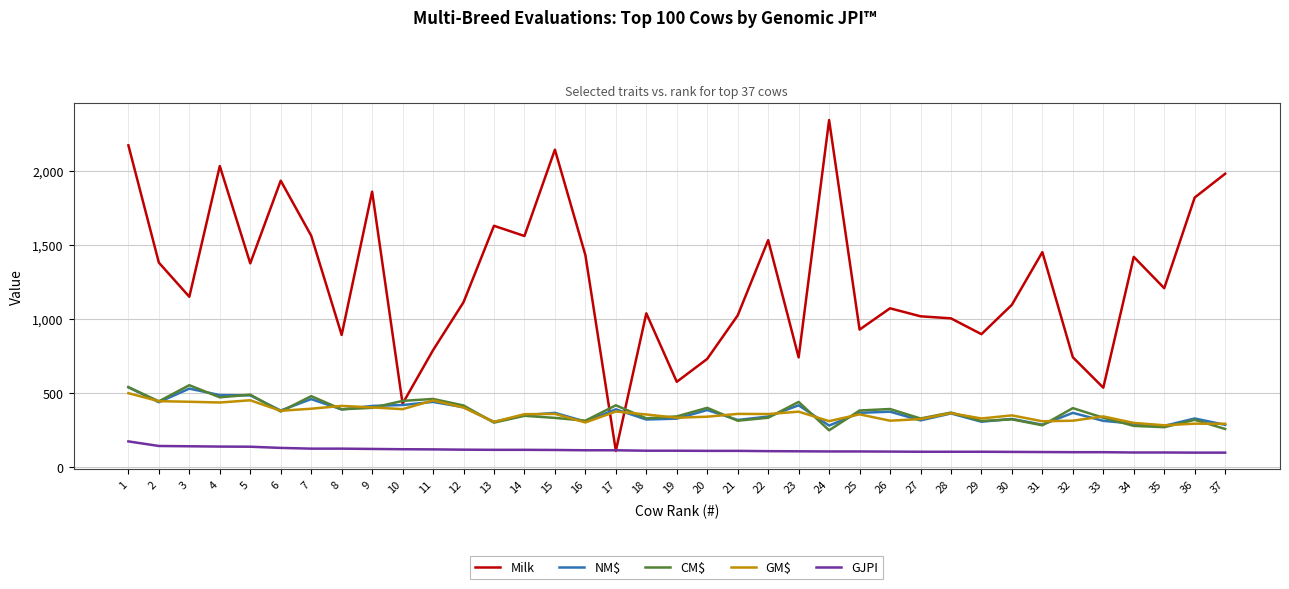

True or false: CM$ and GJPI intersect in this chart.

False